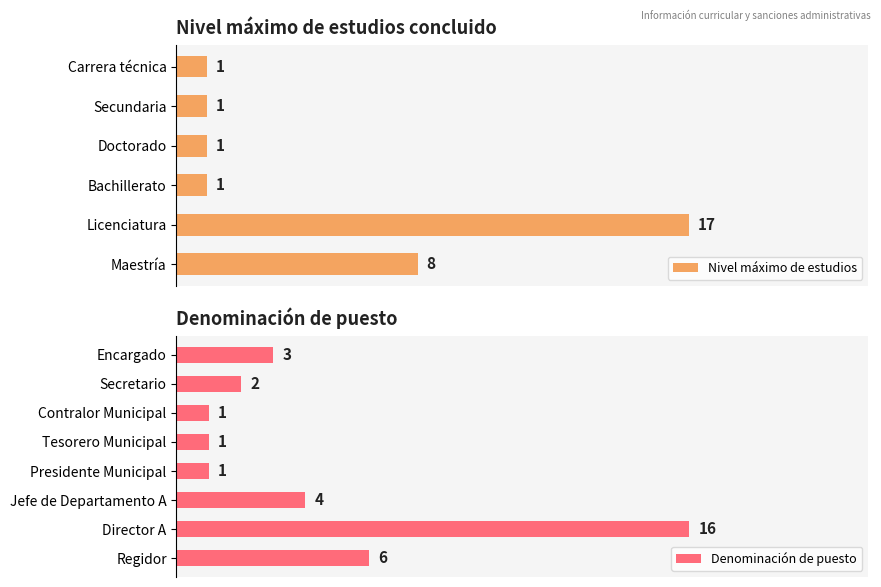

Which series has the largest range (max minus min)?

Nivel máximo de estudios